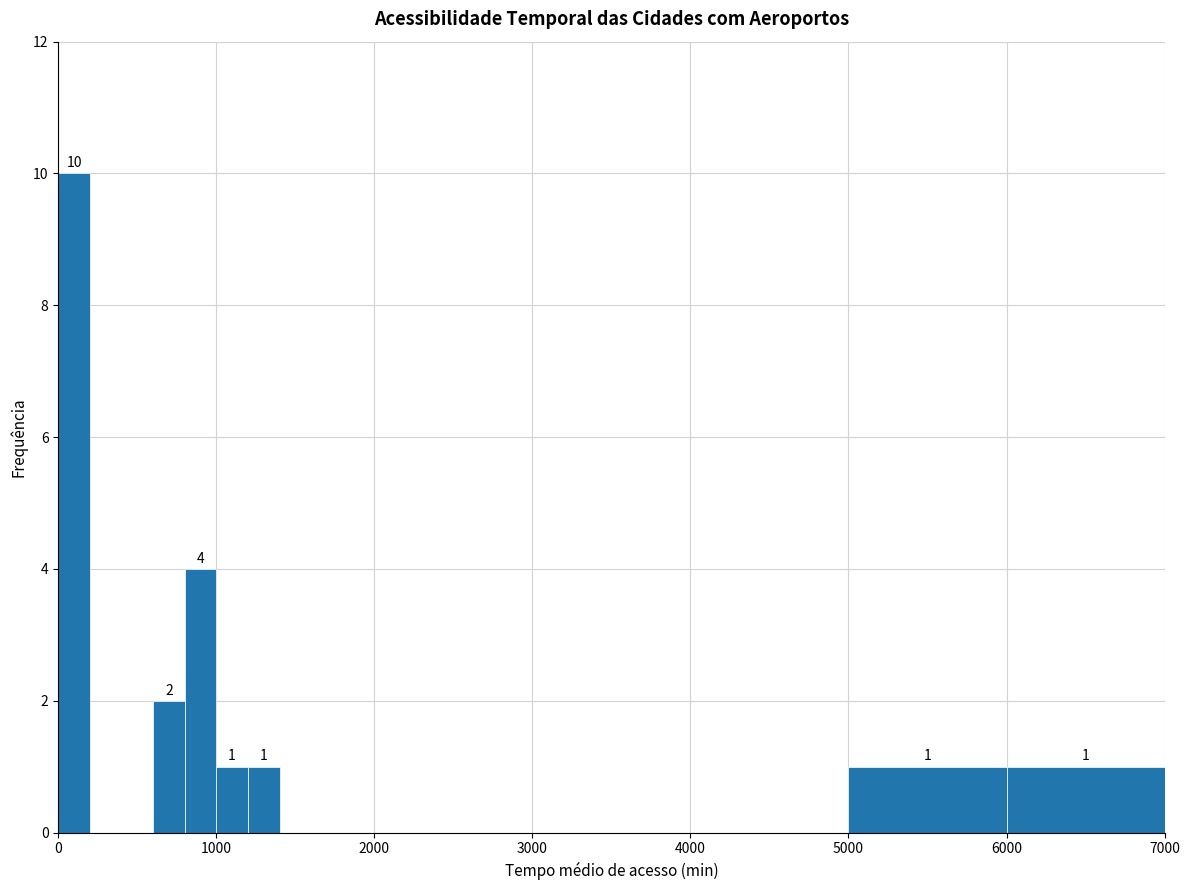

Read against the x-axis, roughly where is the centre of the tallest bar?

100